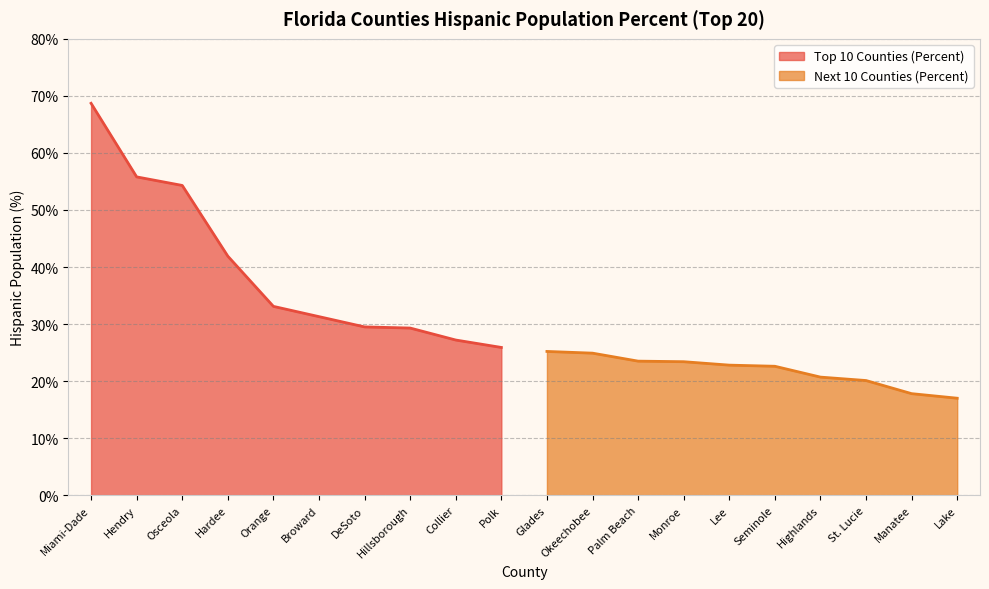

Does the chart have visible grid lines?

Yes